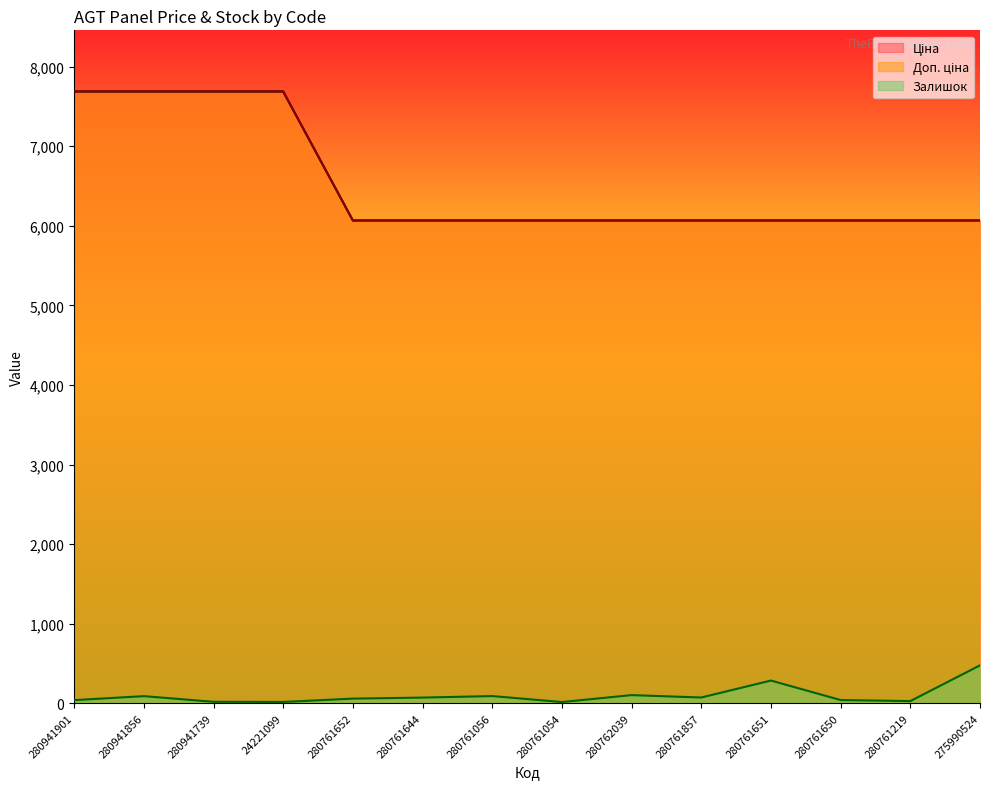

Is the value of Доп. ціна at 280761056 greater than the value of Ціна at 280761219?

No